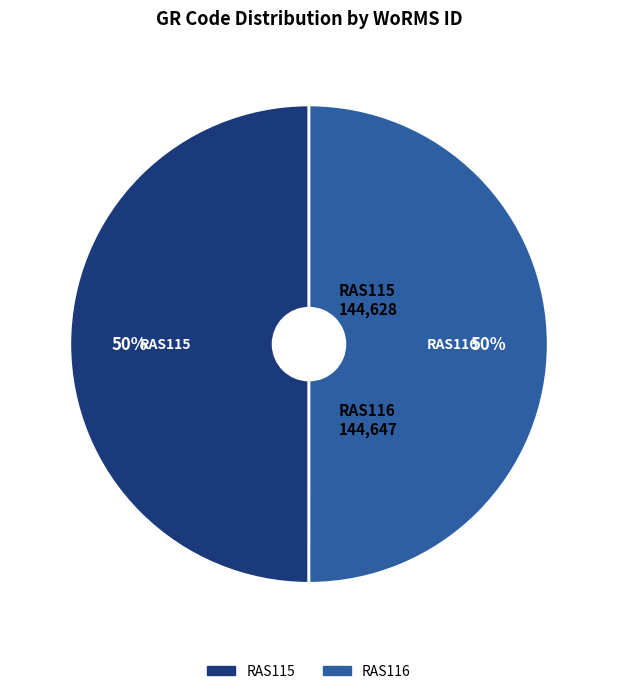

Is the sum of RAS115 and RAS116 greater than half?

Yes